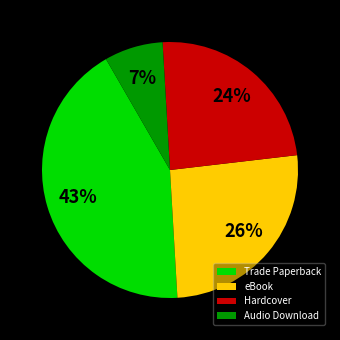

What percentage is the Trade Paperback slice, to the nearest percent?

43%